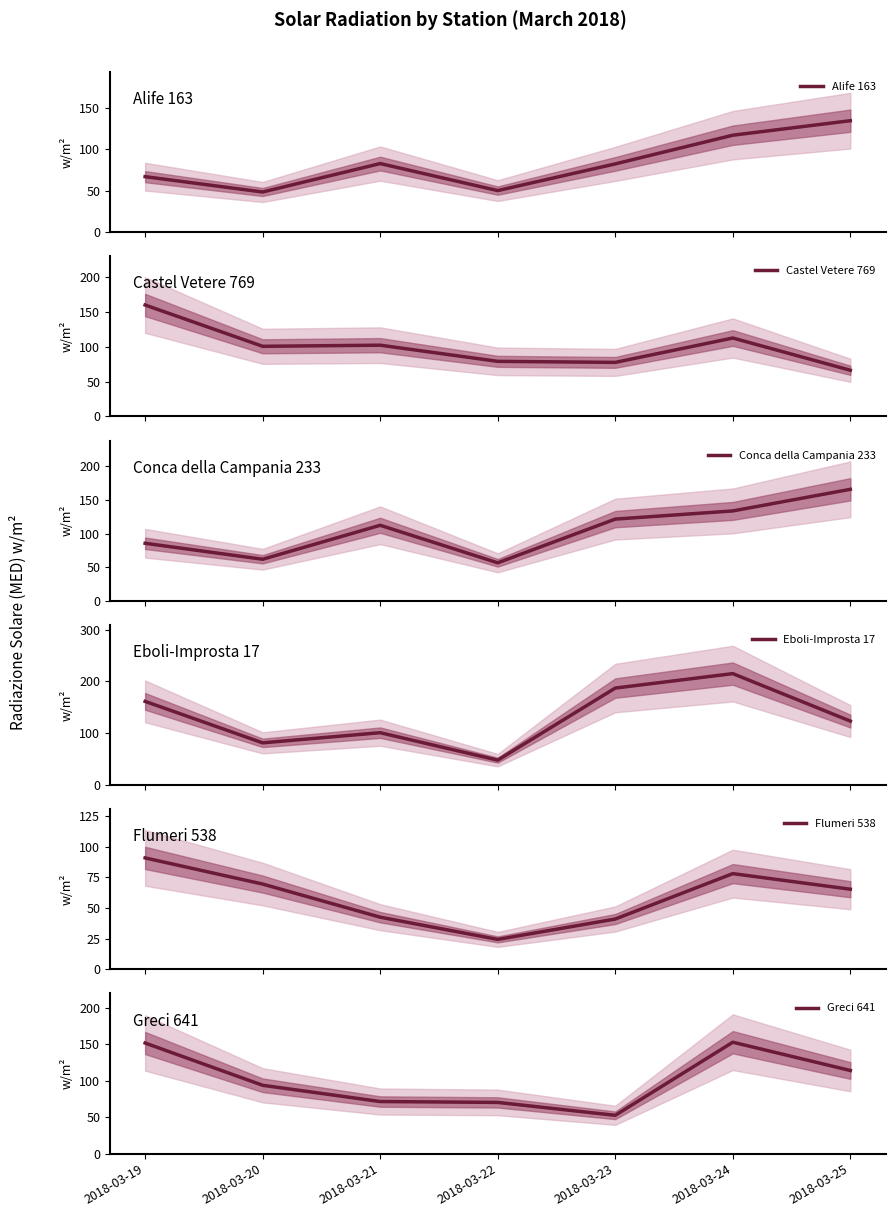

Is the value of Greci 641 at 2018-03-19 greater than the value of Alife 163 at 2018-03-23?

Yes